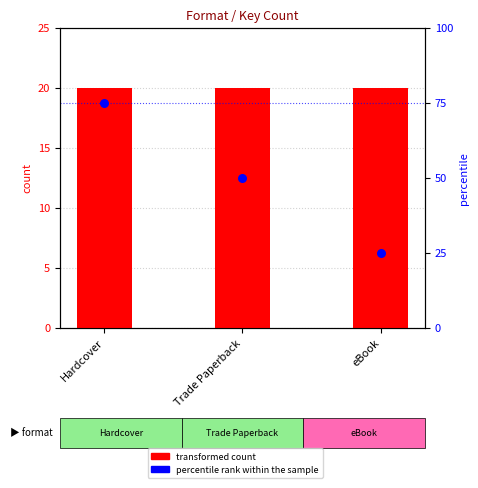

Which series reaches the minimum Y coordinate?

transformed count